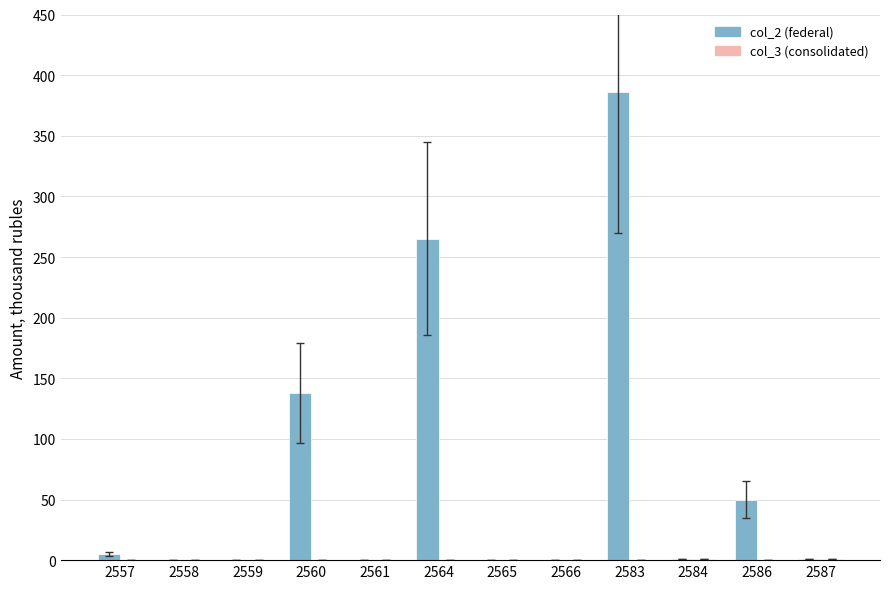

The col_2 (federal) series shows 1 at 2587. True or false?

True